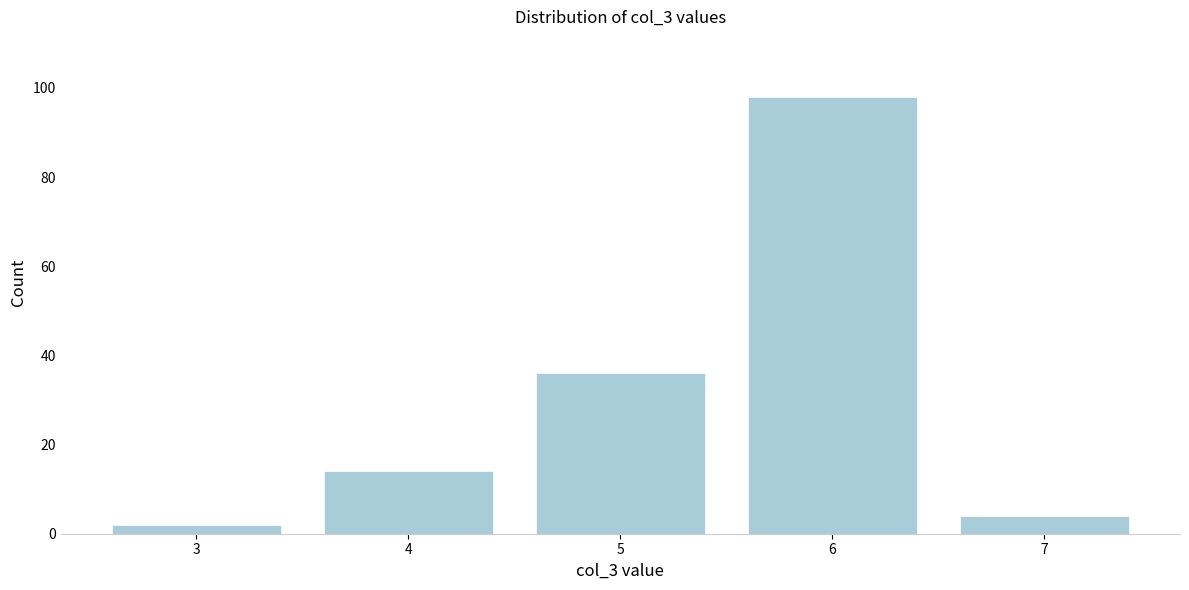

Reading left to right, extract all data points from this chart.

2	14	36	98	4